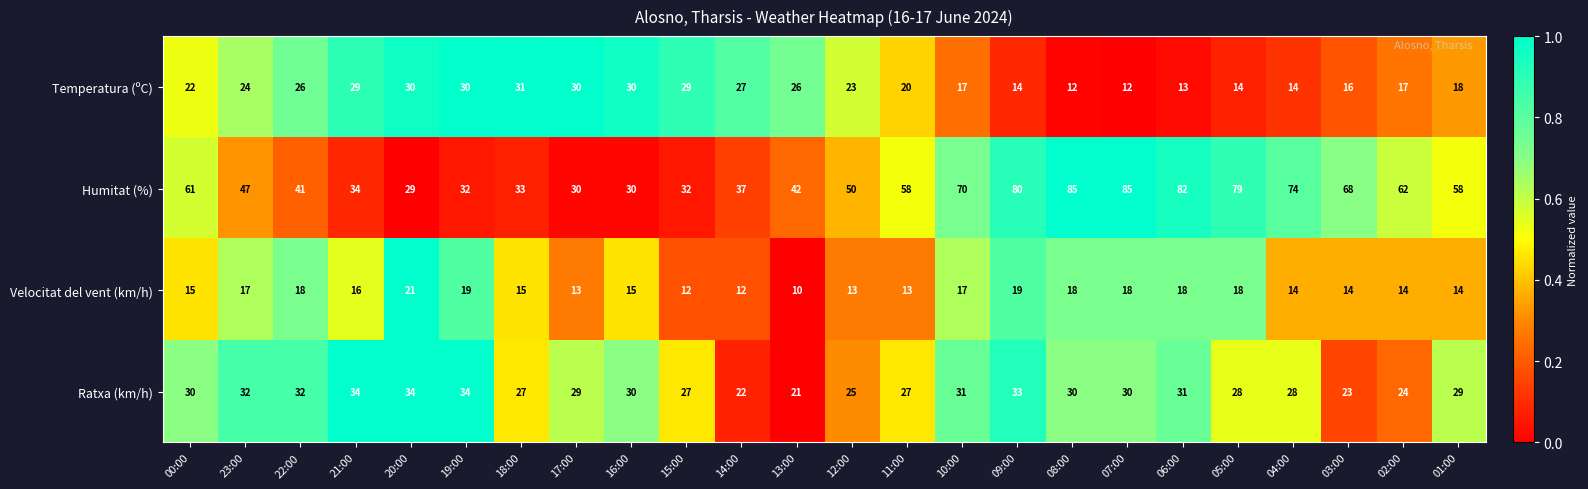

What is the spread (max minus min) of values at 18:00?

18